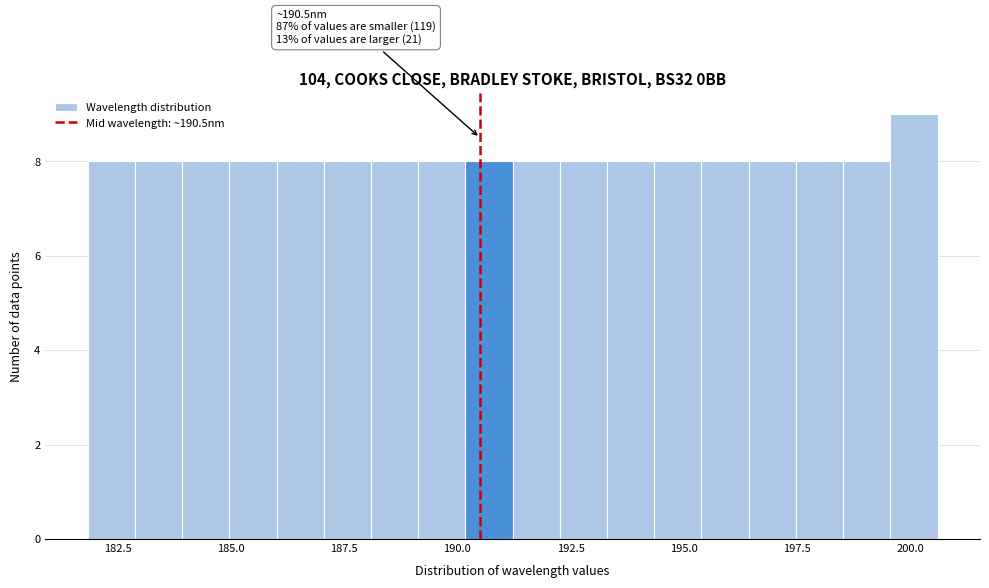

Around what value on the x-axis is the tallest bar? Give the approximate position of its centre, as read against the axis.

200.0